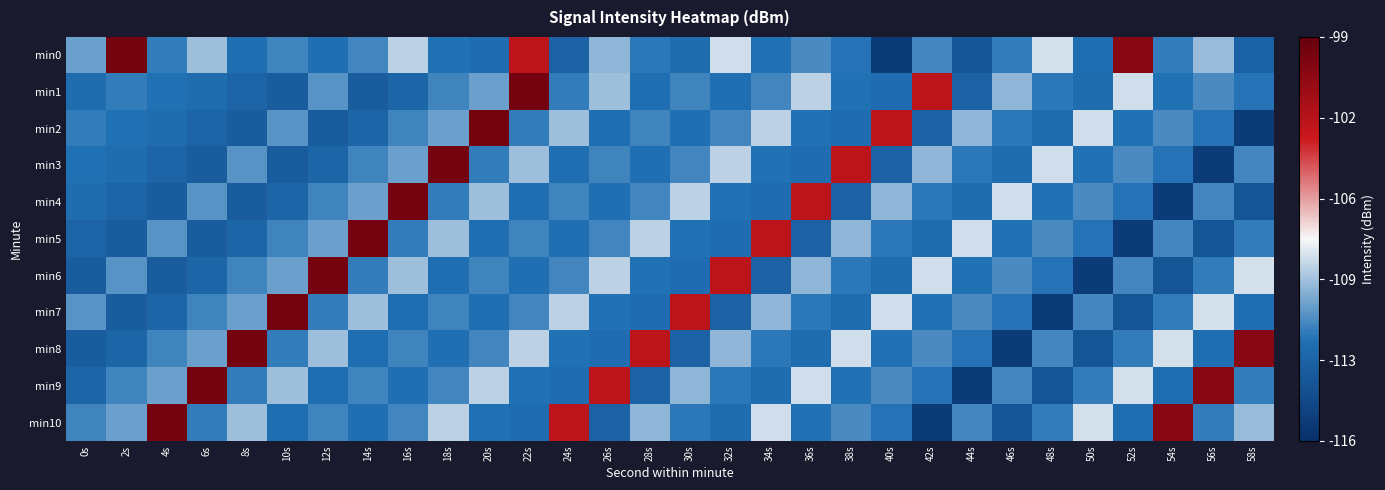

Rank the series at 40s from highest to lowest value.

min2, min7, min4, min9, min5, min10, min8, min1, min6, min3, min0